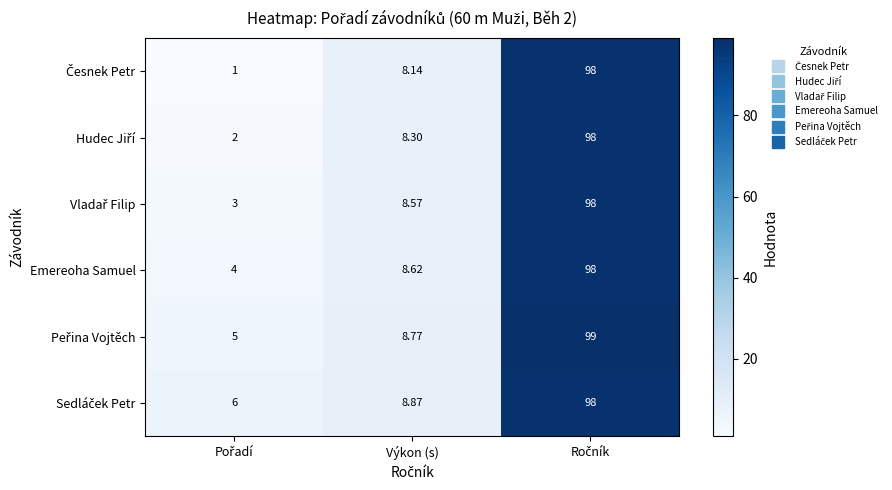

How many values in the Emereoha Samuel series are below 8?

1